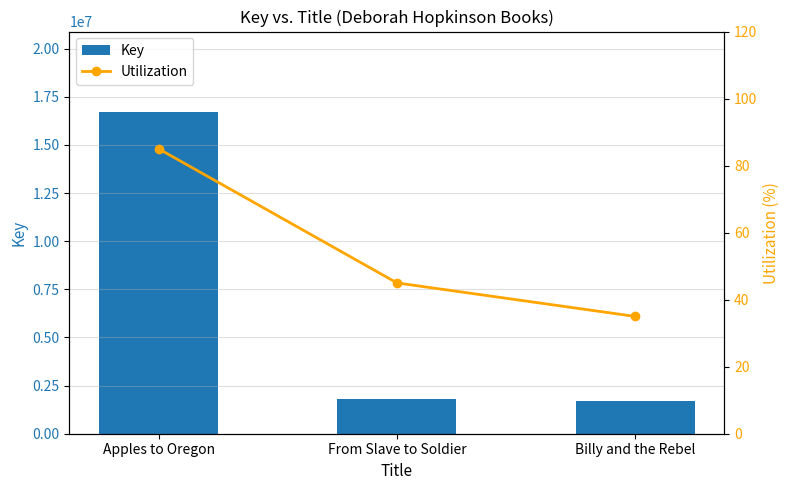

List the series in order of their overall mean, lowest first.

Utilization, Key